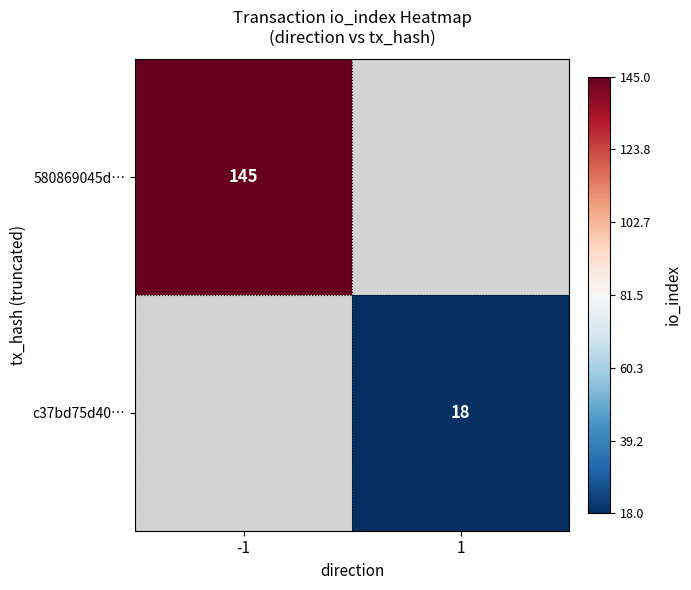

What is the minimum value shown in the chart?

18.0